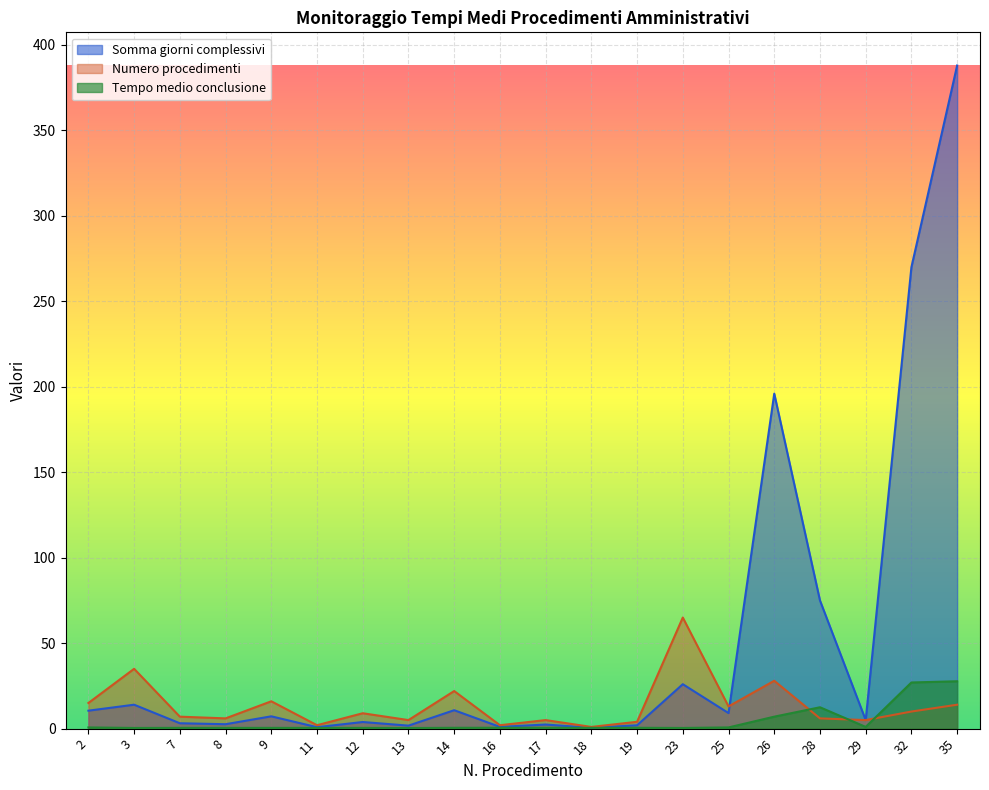

What is the average value of the Tempo medio conclusione series?

4.1